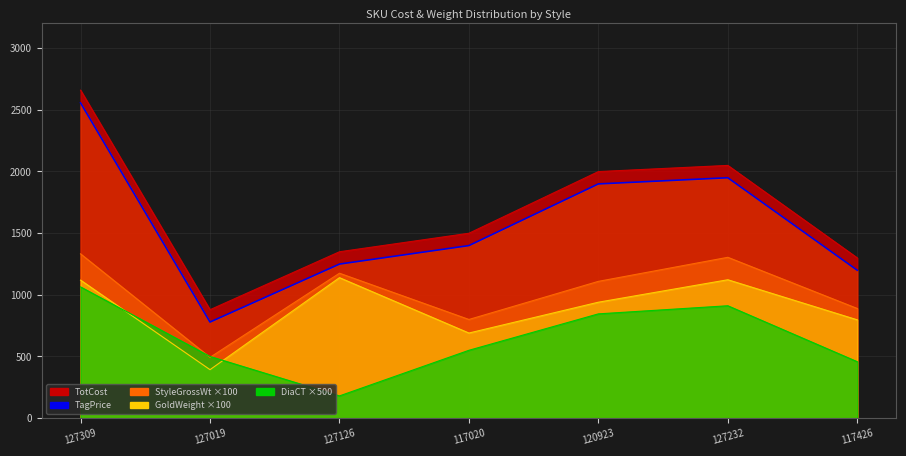

What is the smallest value displayed?

180.3